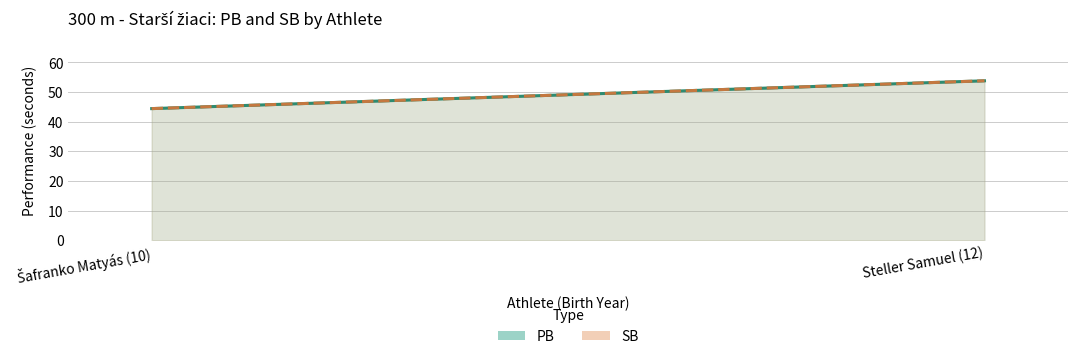

The value of SB at Šafranko Matyás (10) is 30.1. True or false?

False